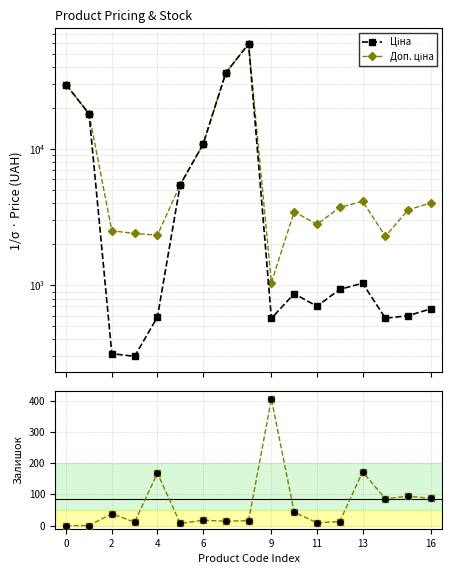

Which series has the widest spread of Y values?

Ціна